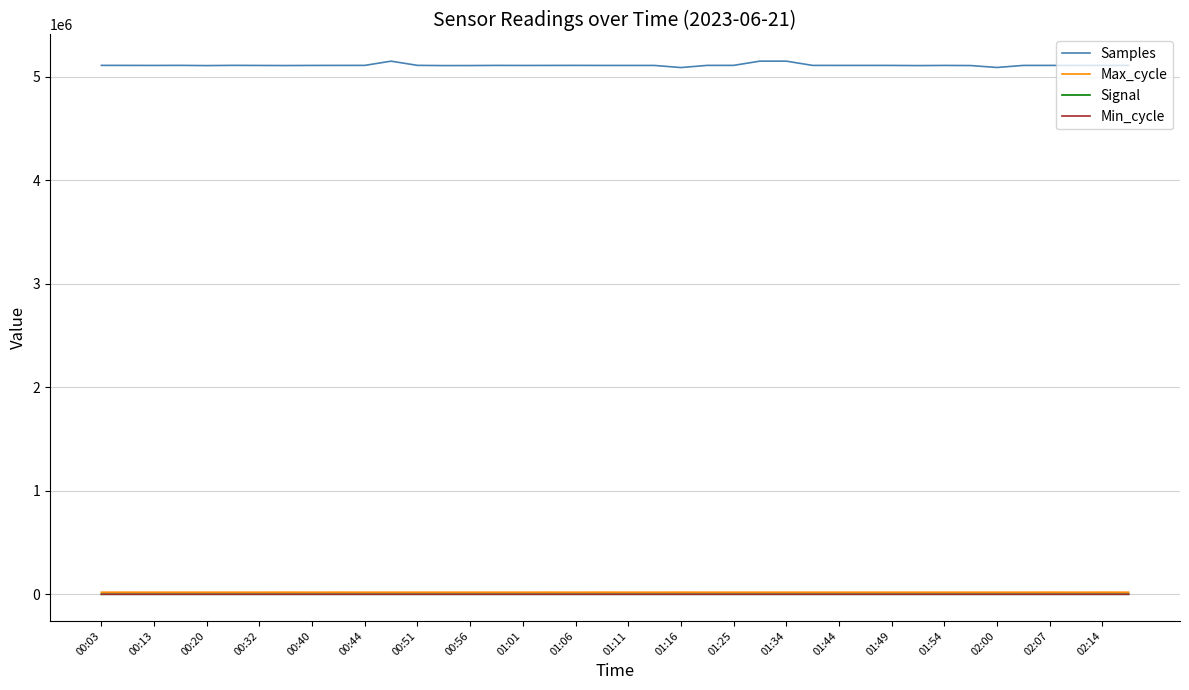

What is the difference between the maximum and minimum values in the Signal series?

4